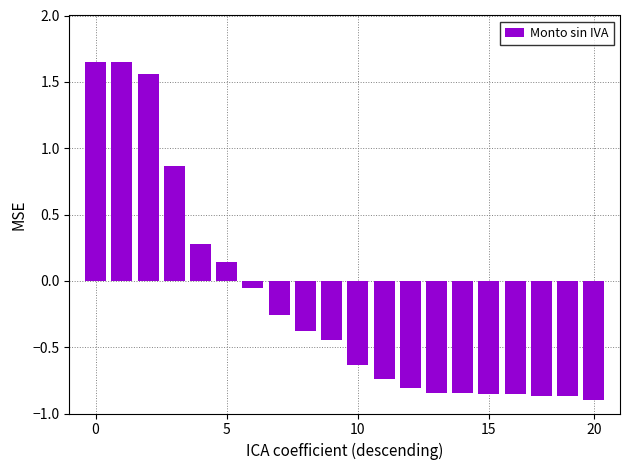

What is the sum of all values?

-3.2